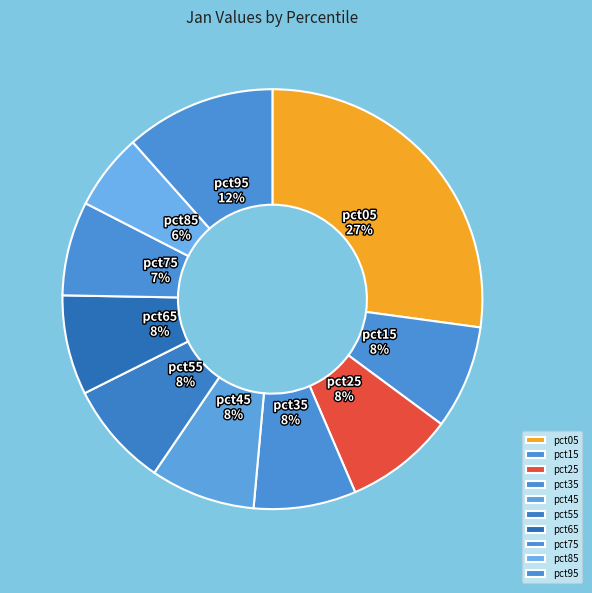

True or false: pct35 accounts for 8% of the total.

True